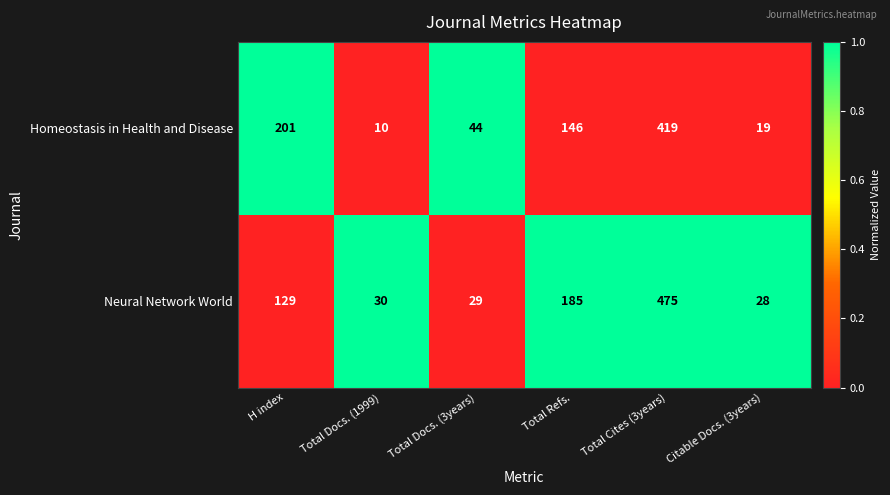

Rank the series by their average value, from highest to lowest.

Neural Network World, Homeostasis in Health and Disease